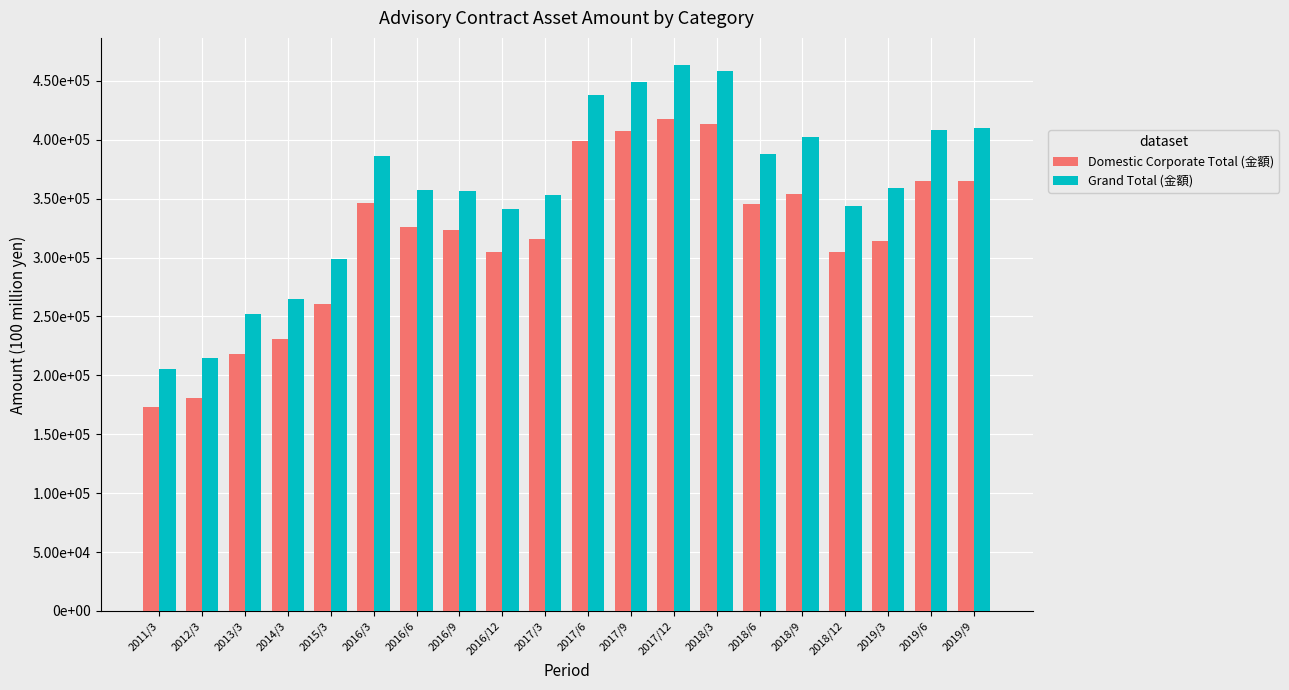

What are all the series names shown in the legend?

Domestic Corporate Total (金額), Grand Total (金額)